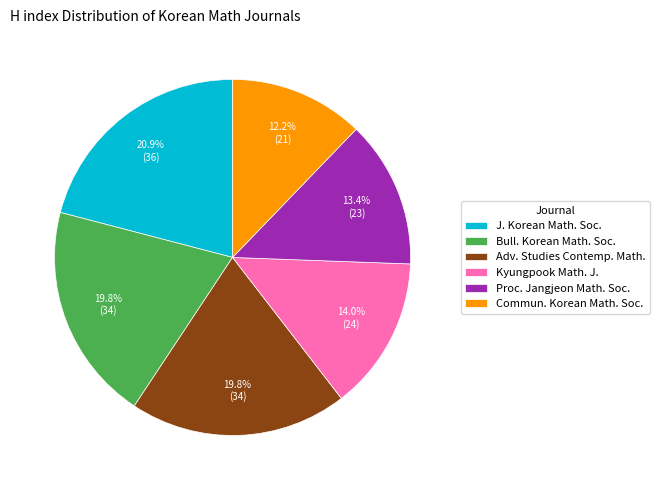

What is the smallest slice in the pie chart?

Commun. Korean Math. Soc.